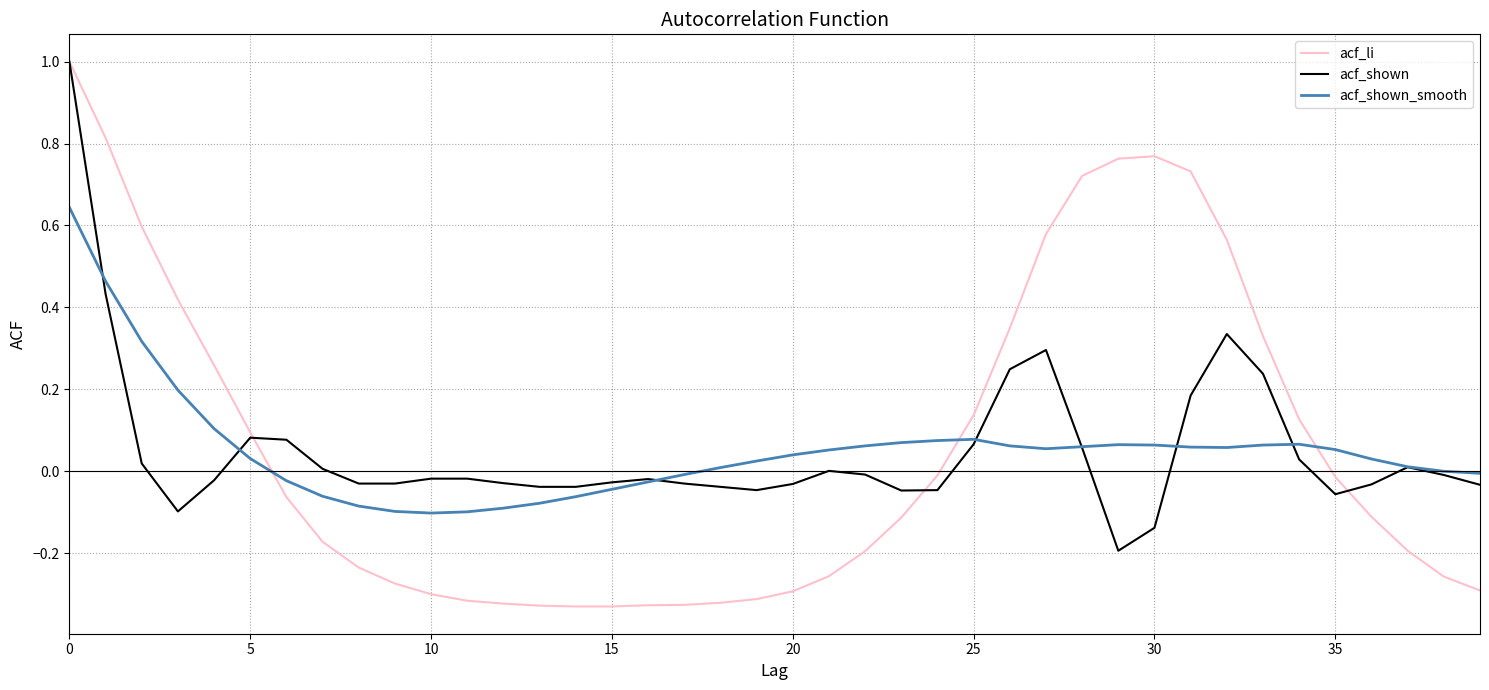

What is the greatest value displayed?

1.0